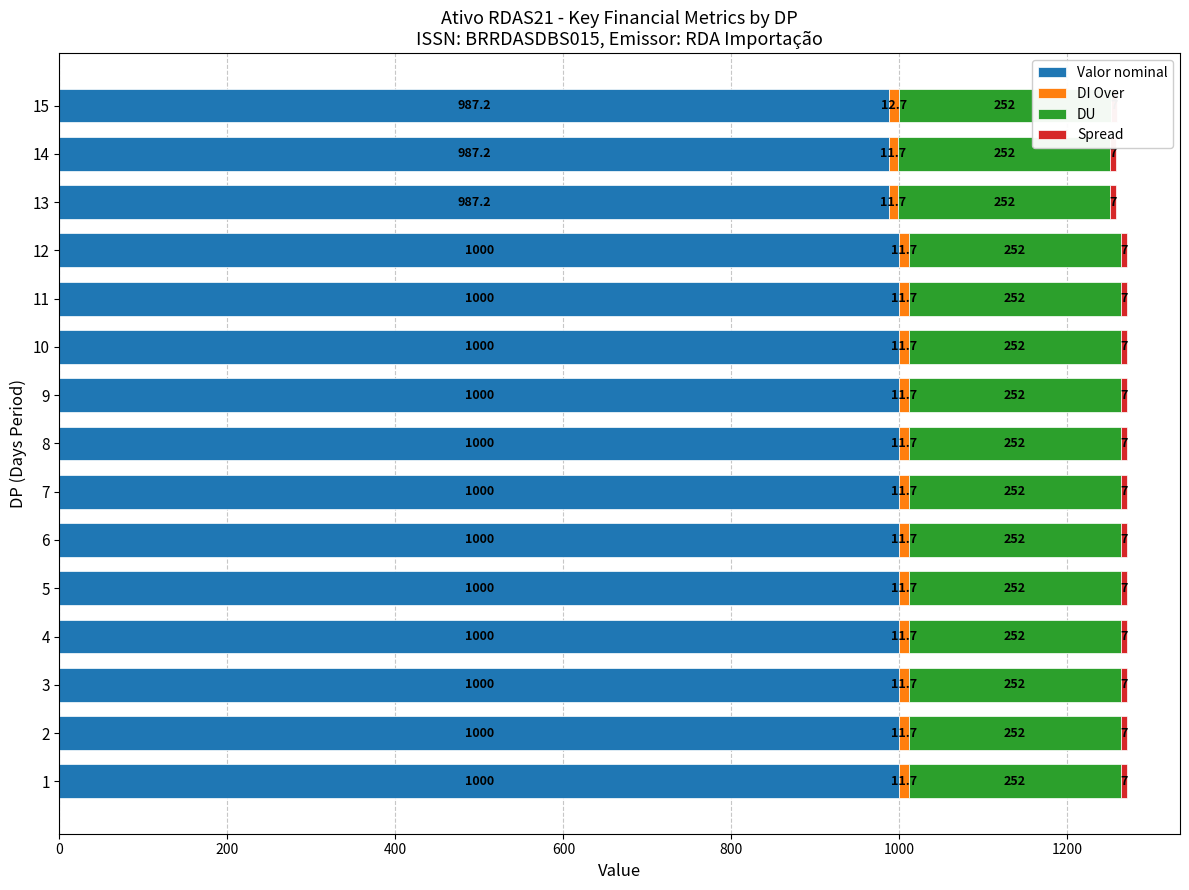

What is the total value across all series at 600?

1013.0